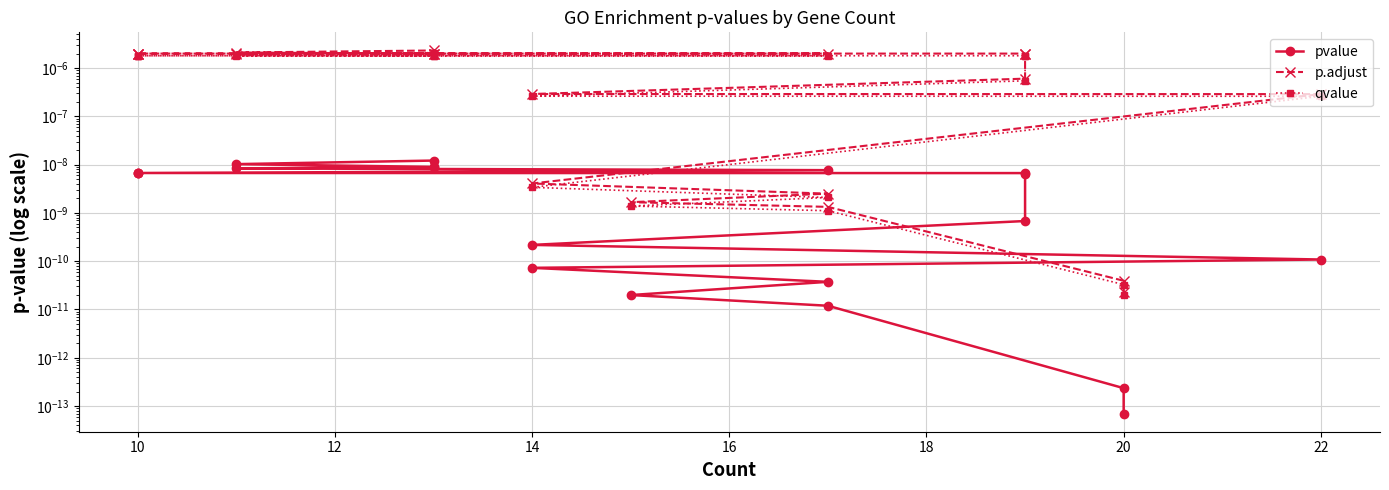

The value of pvalue at 22 is 0.0. True or false?

False